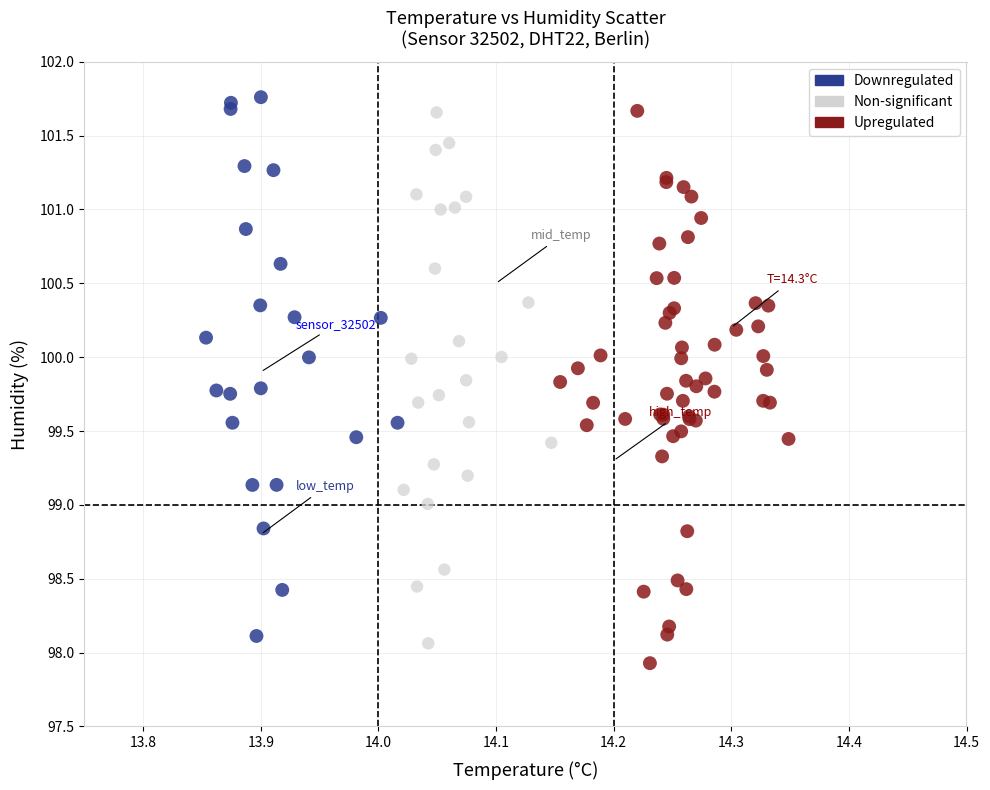

What are all the series names shown in the legend?

Downregulated, Non-significant, Upregulated